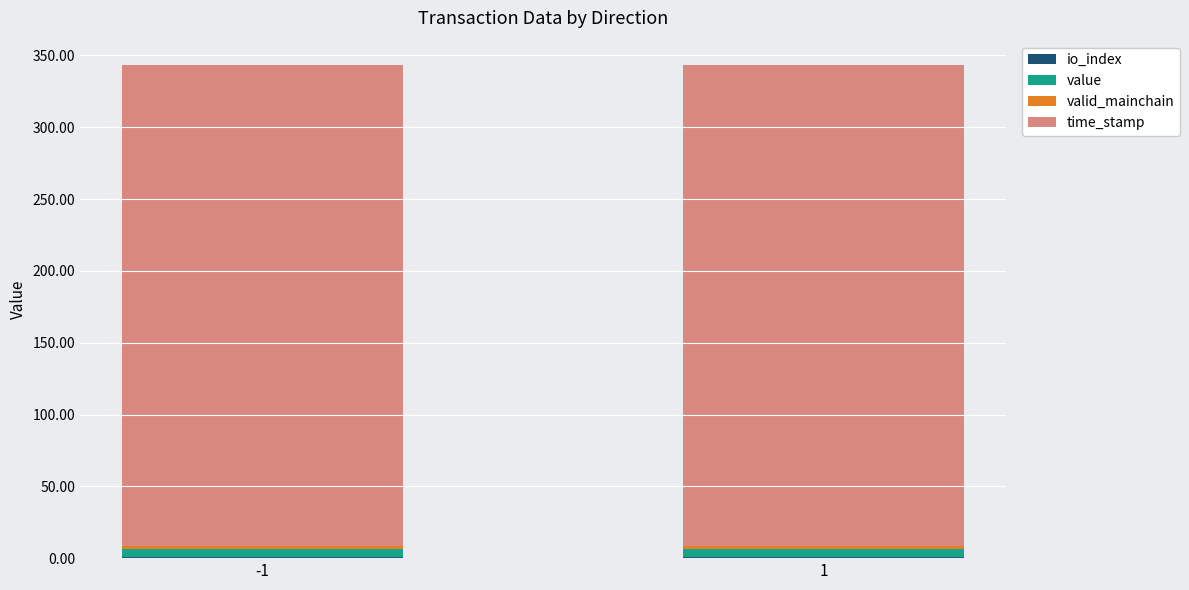

How many distinct data groups are displayed?

4